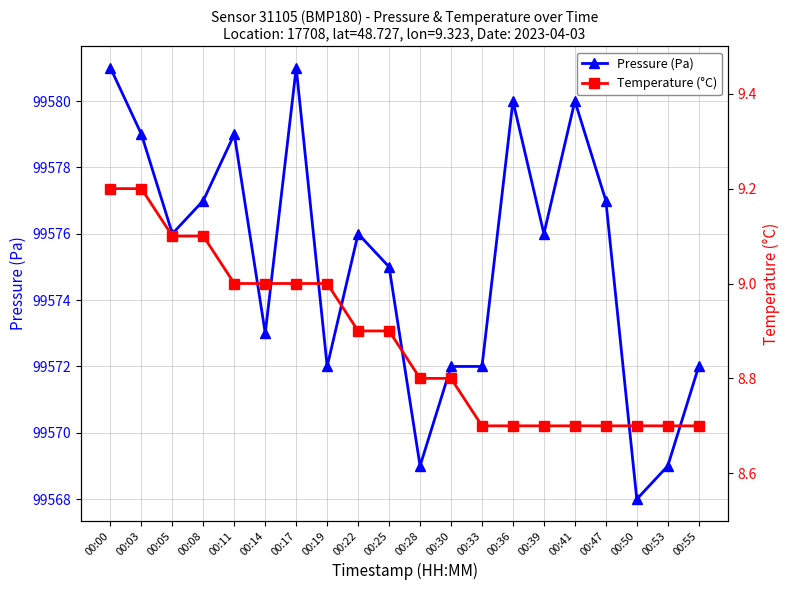

Count the number of data series in this chart.

2